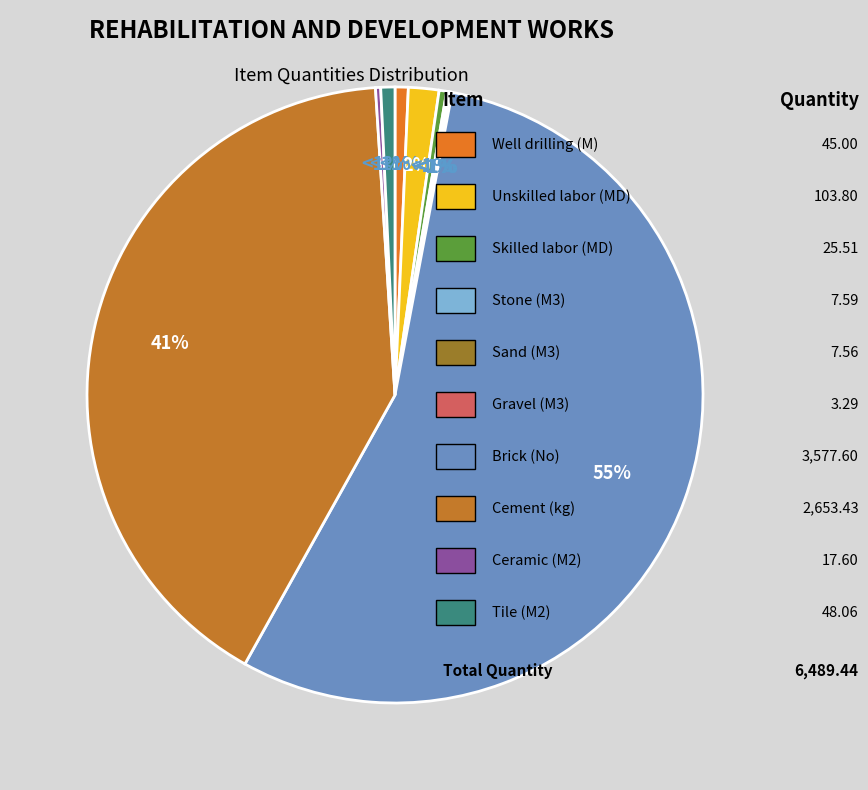

Rank the categories by value from lowest to highest.

Gravel (M3), Sand (M3), Stone (M3), Ceramic (M2), Skilled labor (MD), Well drilling (M), Tile (M2), Unskilled labor (MD), Cement (kg), Brick (No)